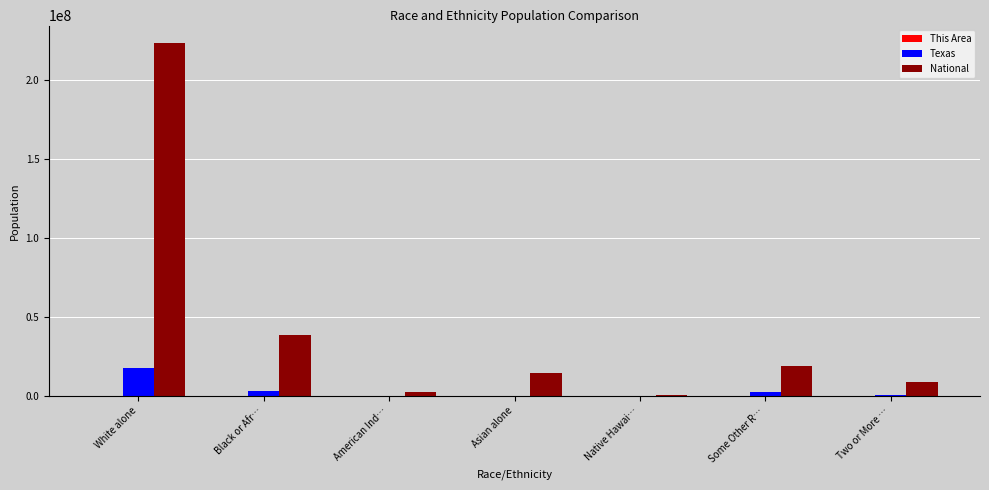

Which series has the largest total across all categories?

National